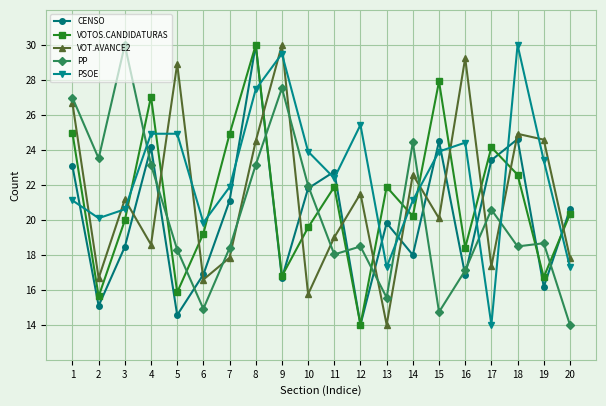

How many lines are shown in the chart?

5